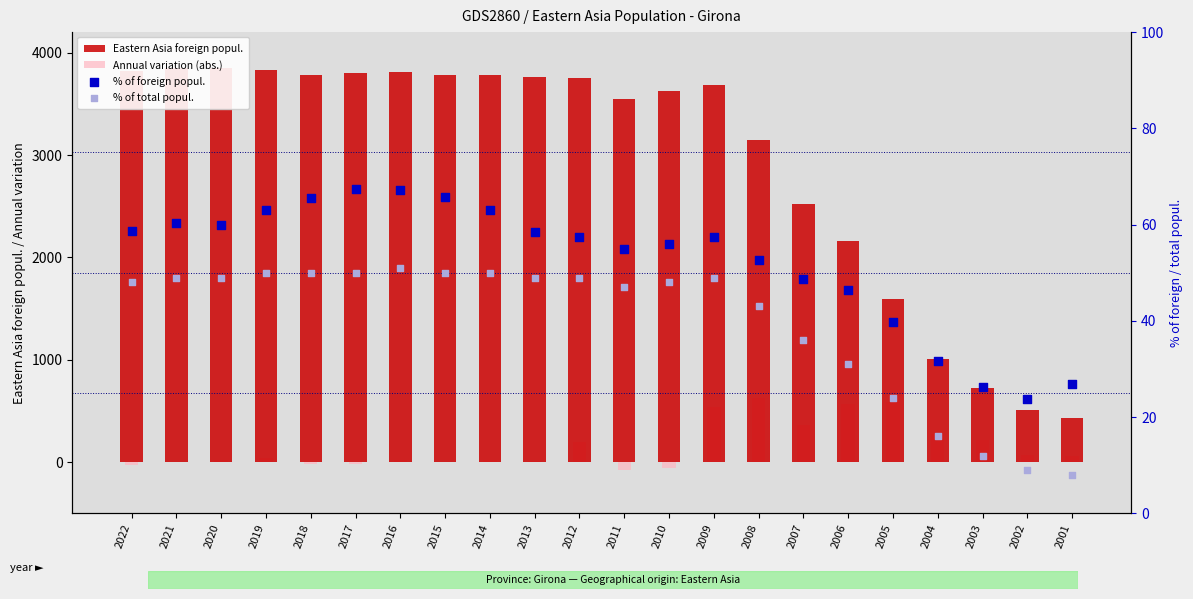

At how many categories does at least one series exceed 2191?

16